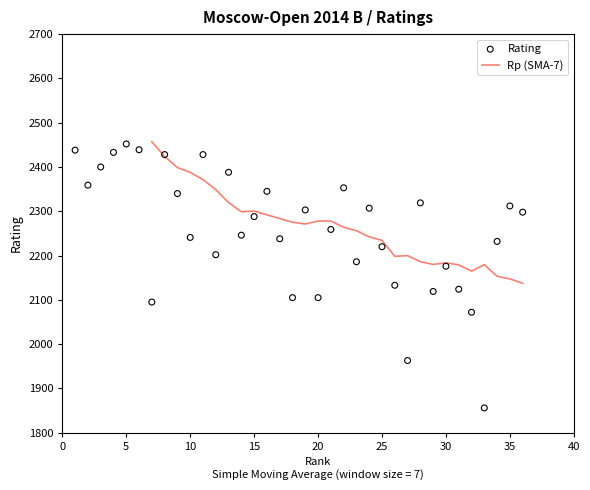

What is the change in value from 3 to 36?

-102